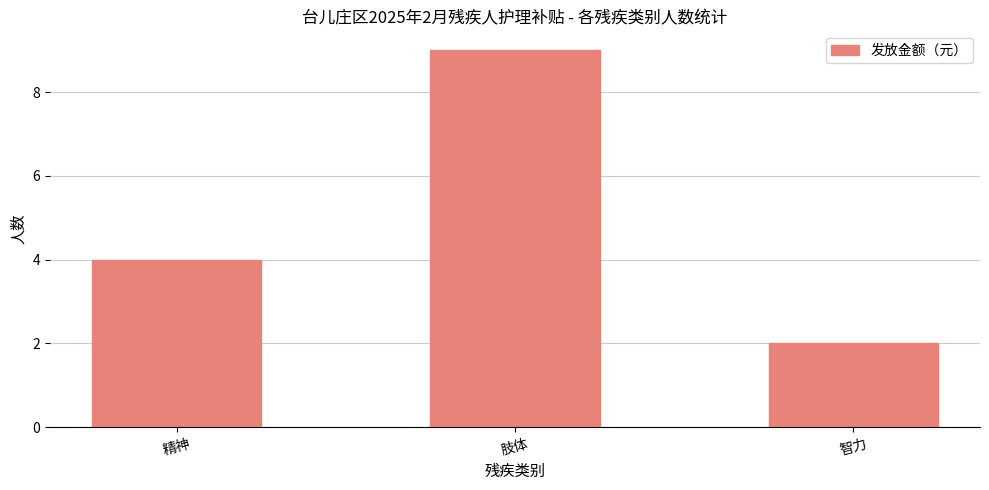

The value at 肢体 is 9. True or false?

True